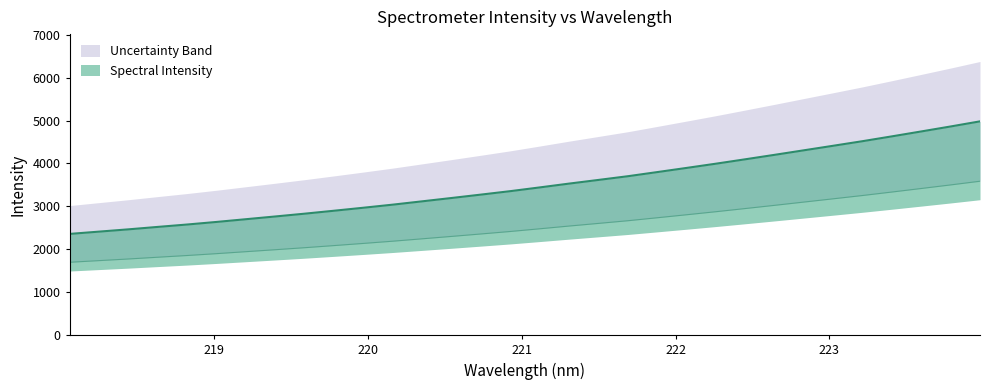

What is the average value?

3495.3